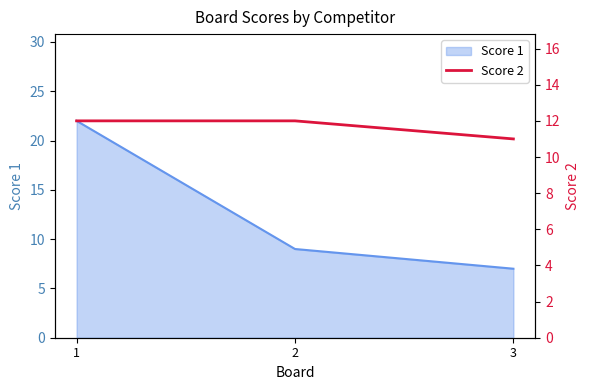

At which category does the chart reach its peak across all series?

1